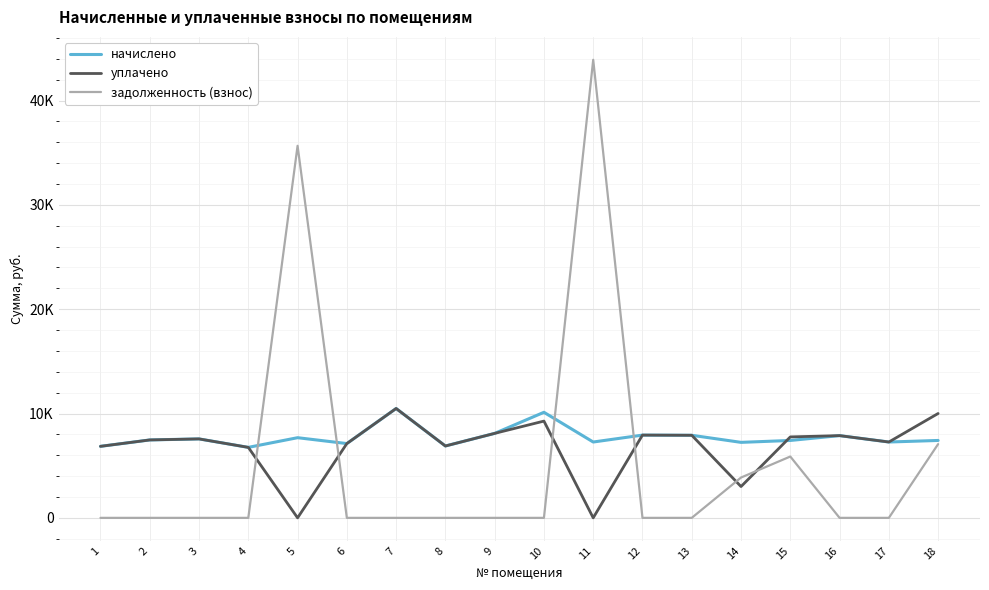

The value of задолженность (взнос) at 4 is 0.0. True or false?

True